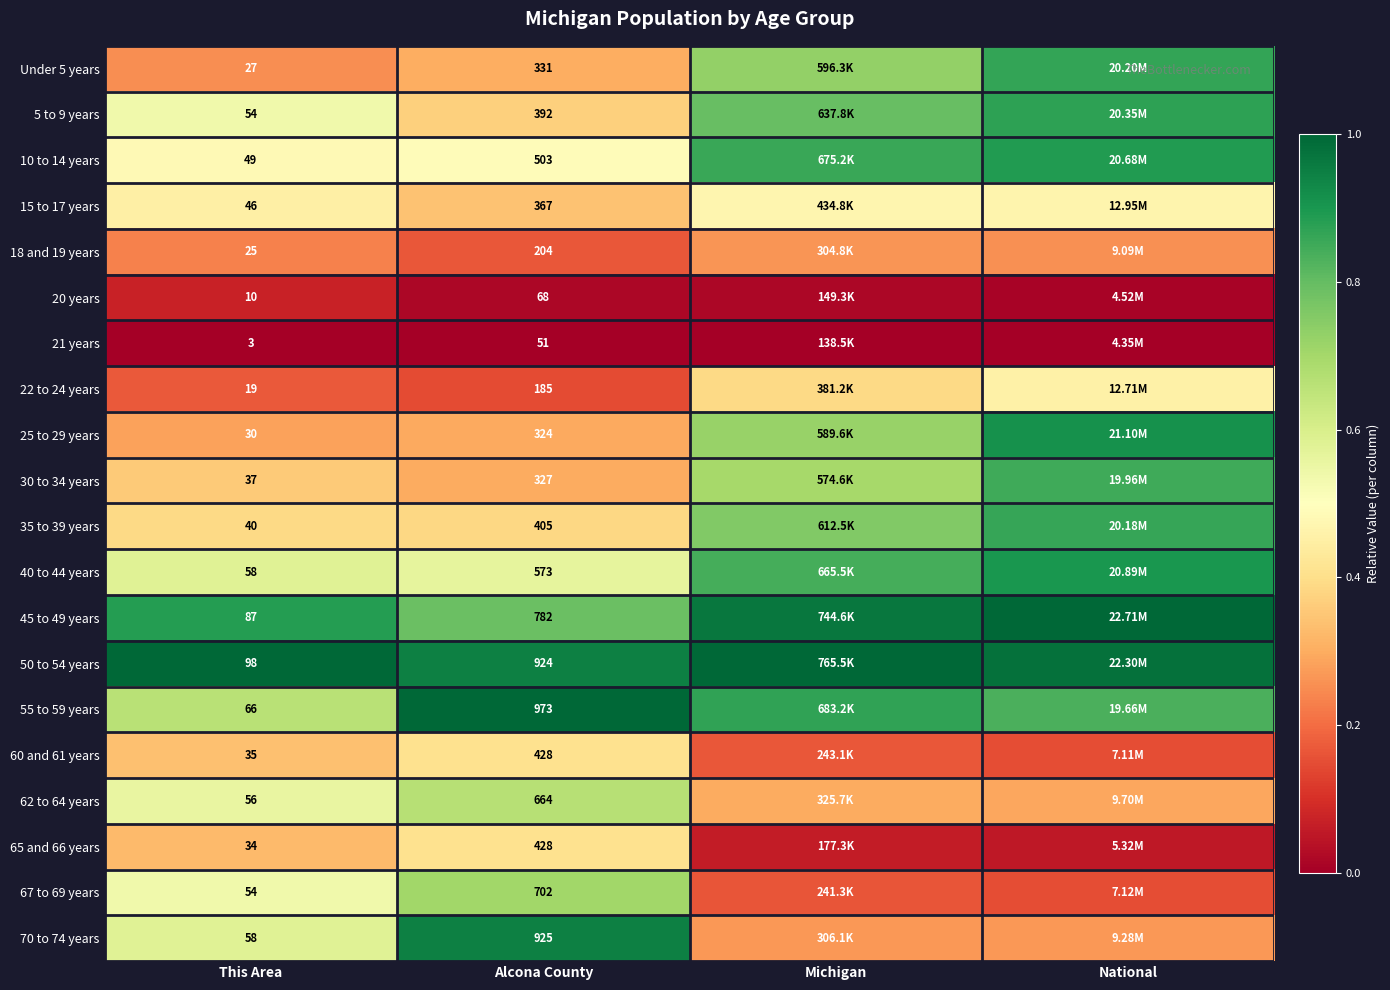

At which category does the chart reach its peak across all series?

National